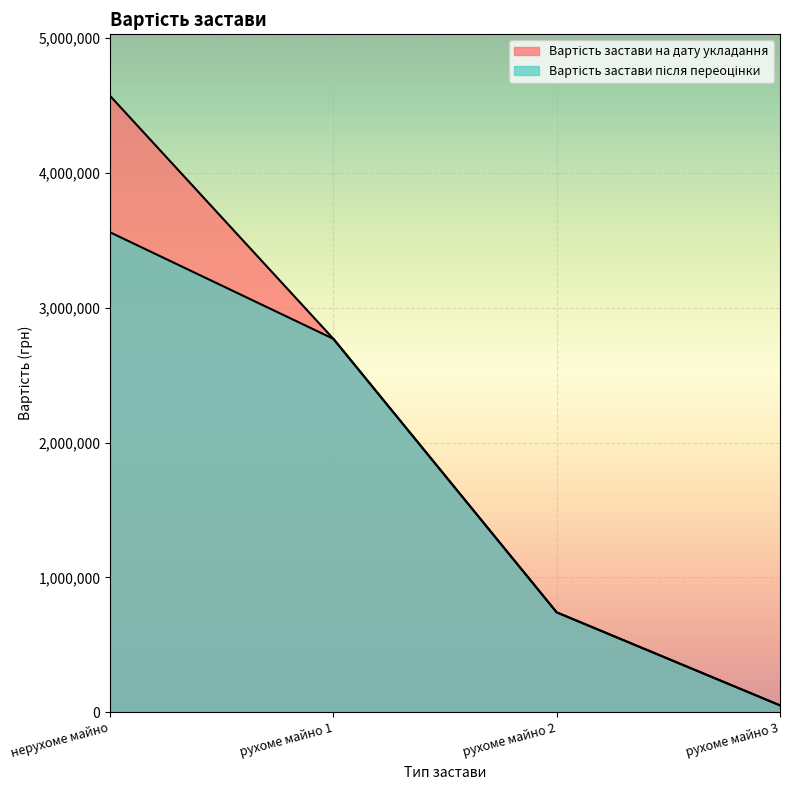

List the series in order of their peak value, lowest first.

Вартість застави після переоцінки, Вартість застави на дату укладання